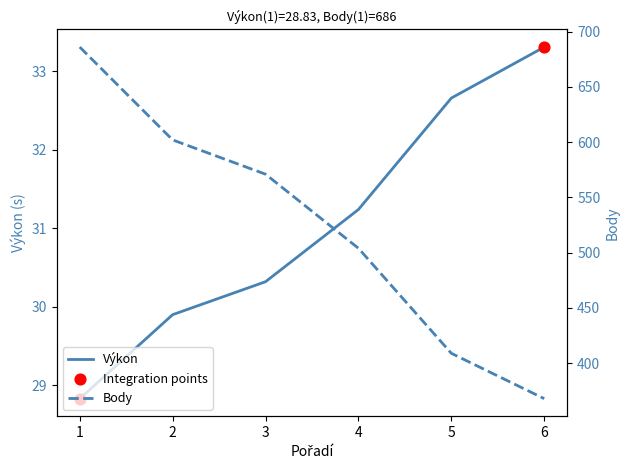

Which series reaches the minimum Y coordinate?

Výkon